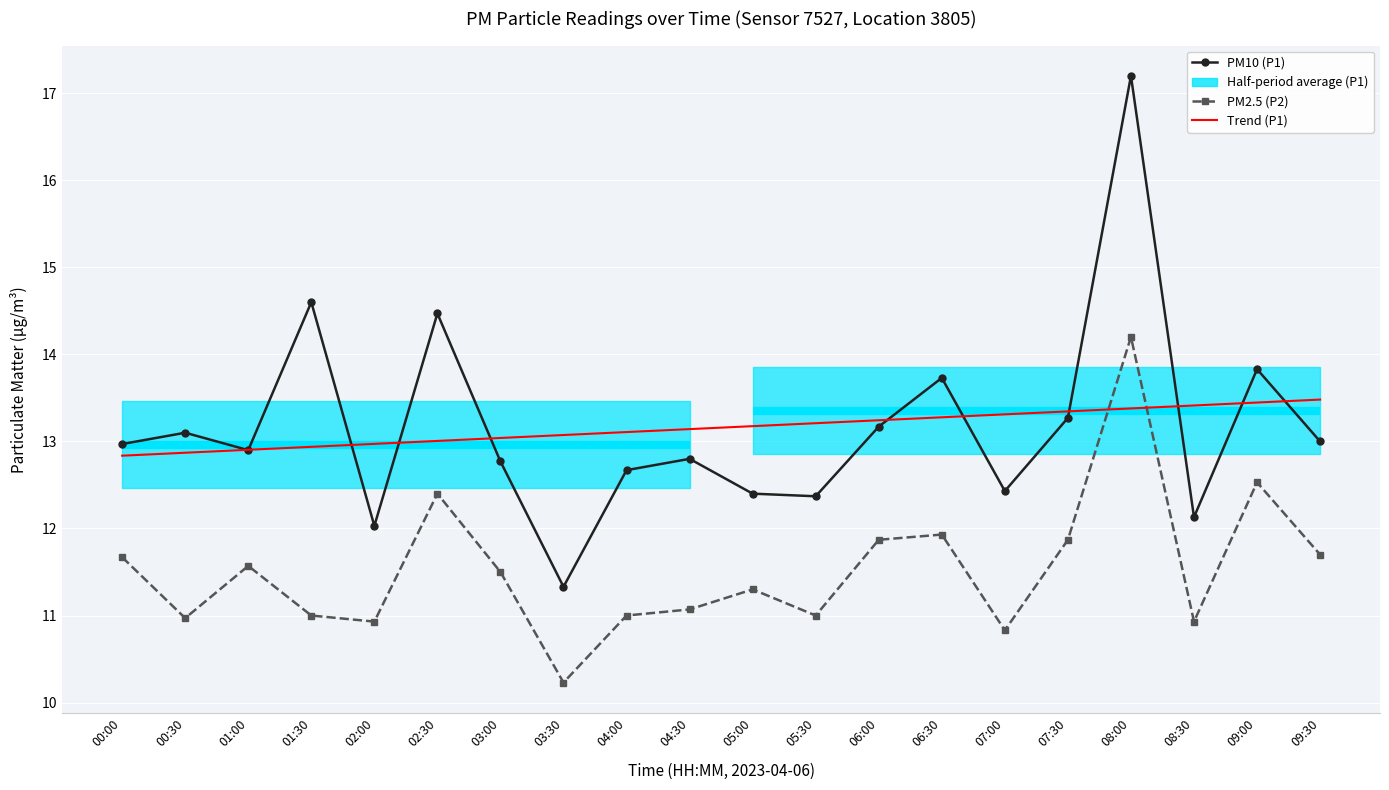

What is the value of the Trend (P1) point at the 14th from the left?

13.3